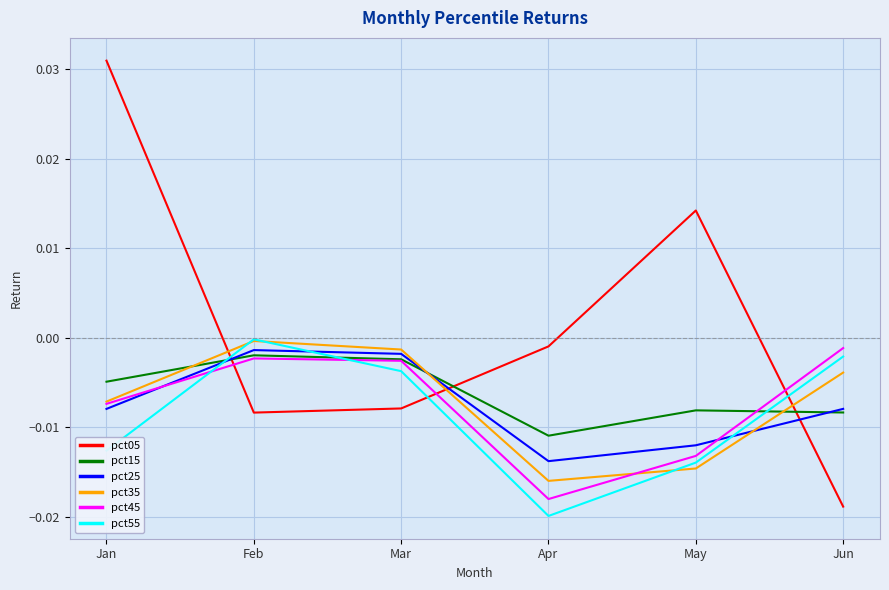

Is the value of pct15 at Apr greater than the value of pct45 at Jan?

No